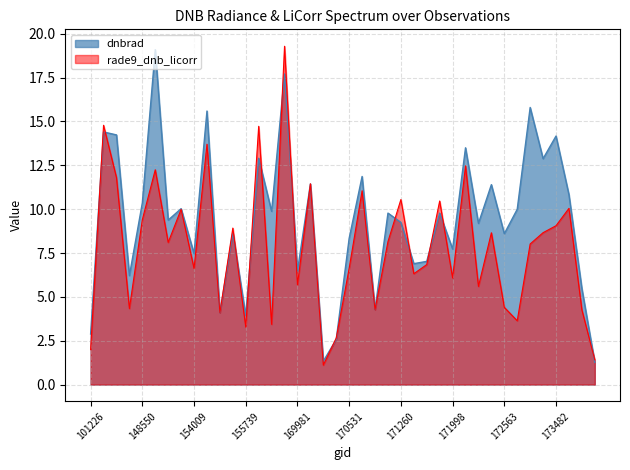

Between 158194 and 171998, which series saw the biggest shift?

rade9_dnb_licorr